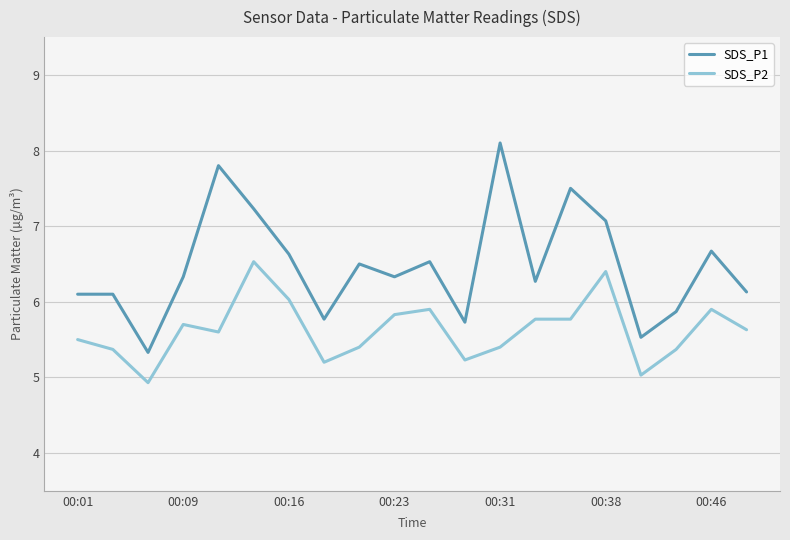

Which series has the largest total across all categories?

SDS_P1